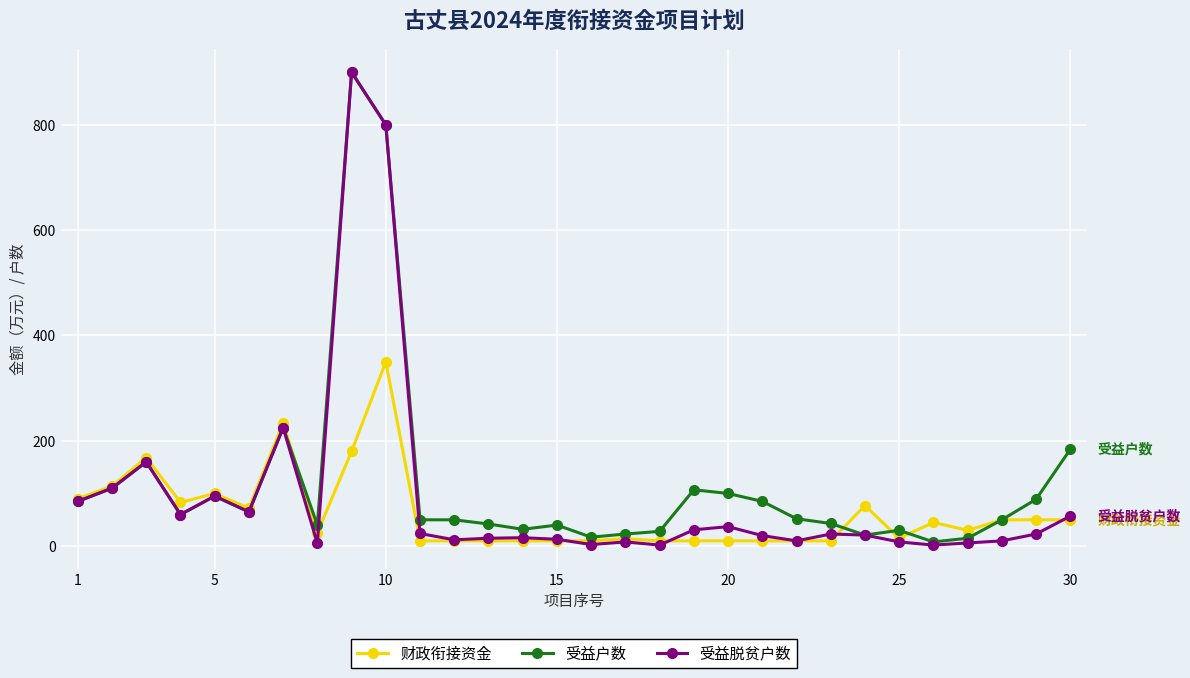

What is the highest value of the 受益脱贫户数 series?

900